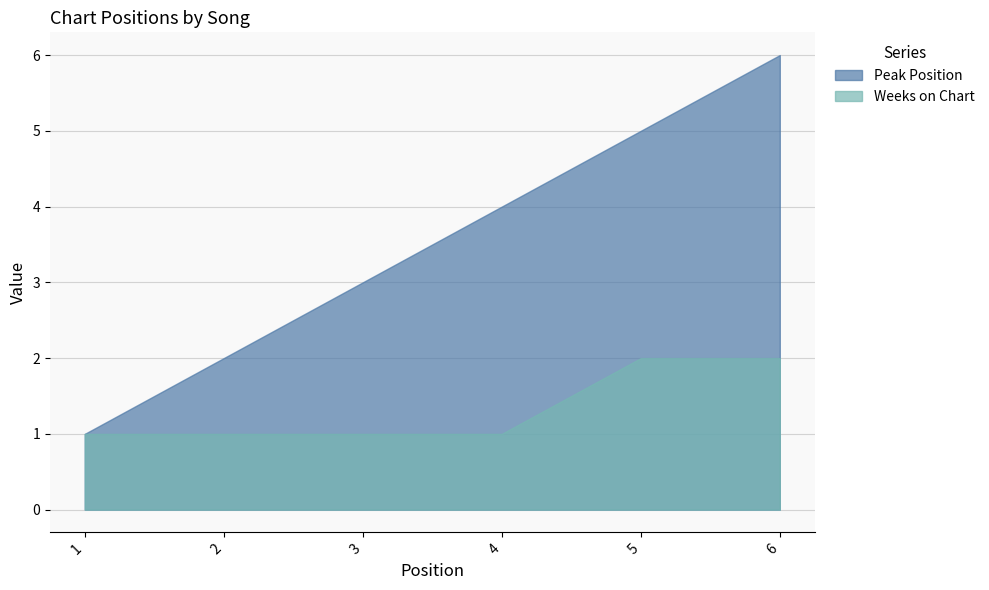

The Peak Position series shows 8 at 5. True or false?

False